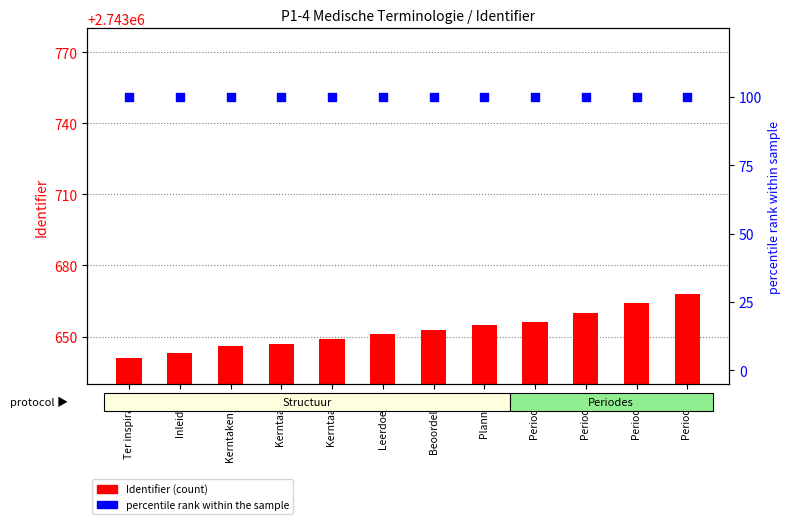

Which series reaches the maximum Y coordinate?

Identifier